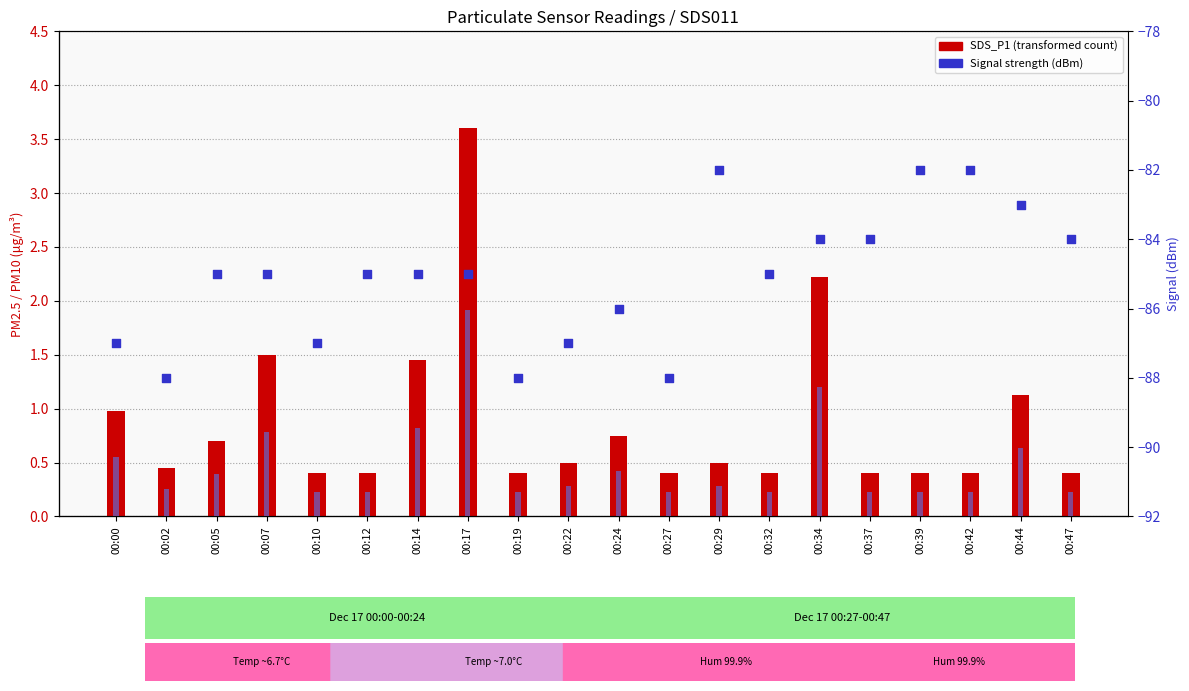

Which series has the largest total across all categories?

SDS_P1